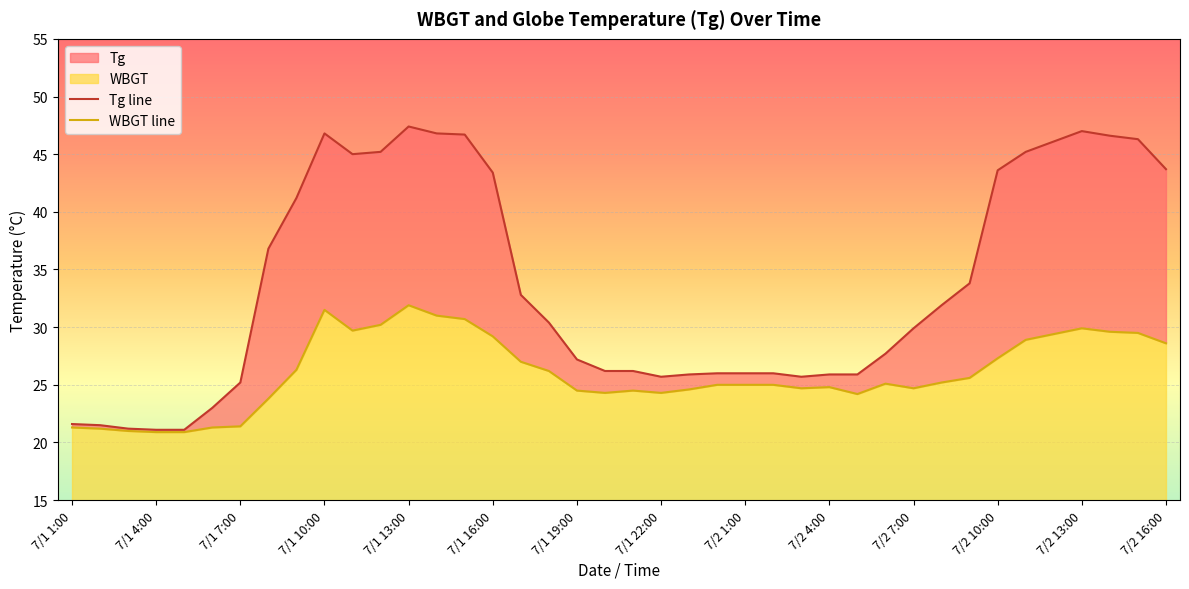

True or false: Tg line has more than 1 interior local peaks.

True